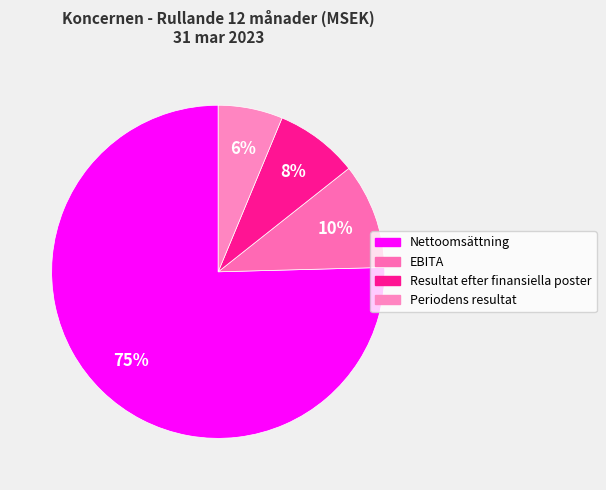

How many slices are in this pie chart?

4